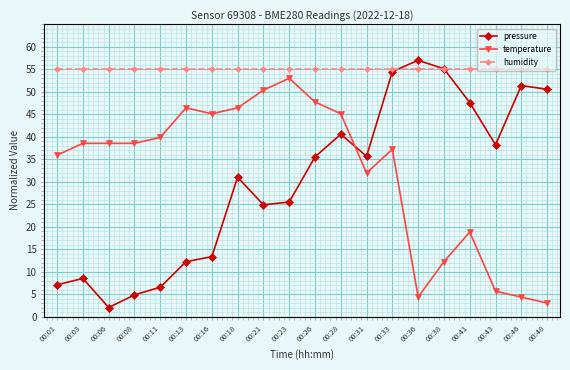

Which series has the largest total across all categories?

humidity